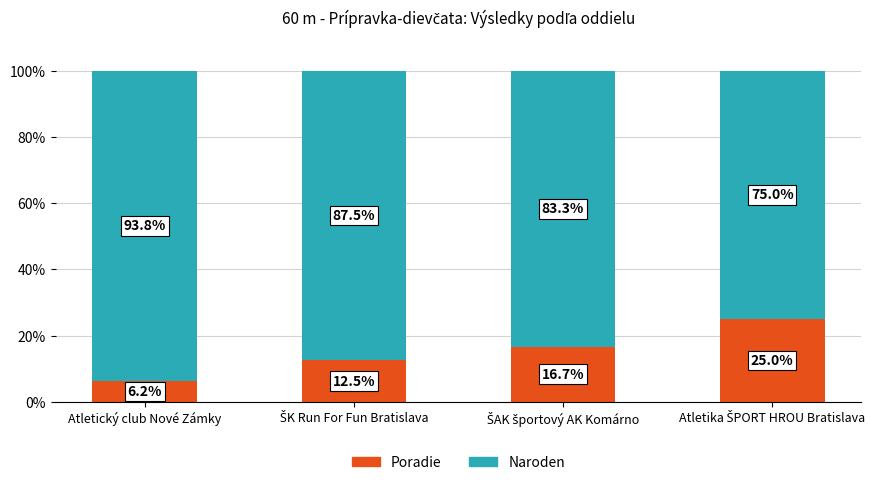

Is it true that Poradie equals 6.2 at Atletický club Nové Zámky?

True